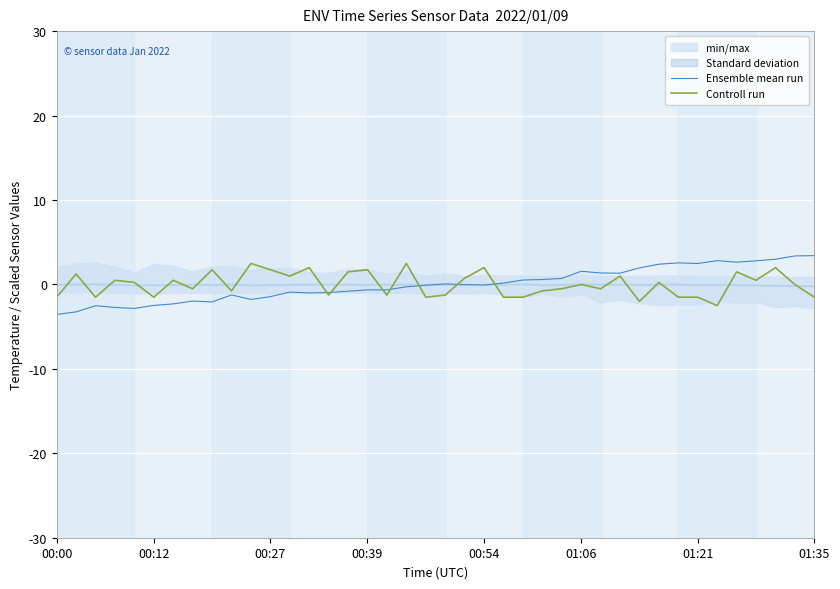

What is the highest value of the Controll run series?

2.5